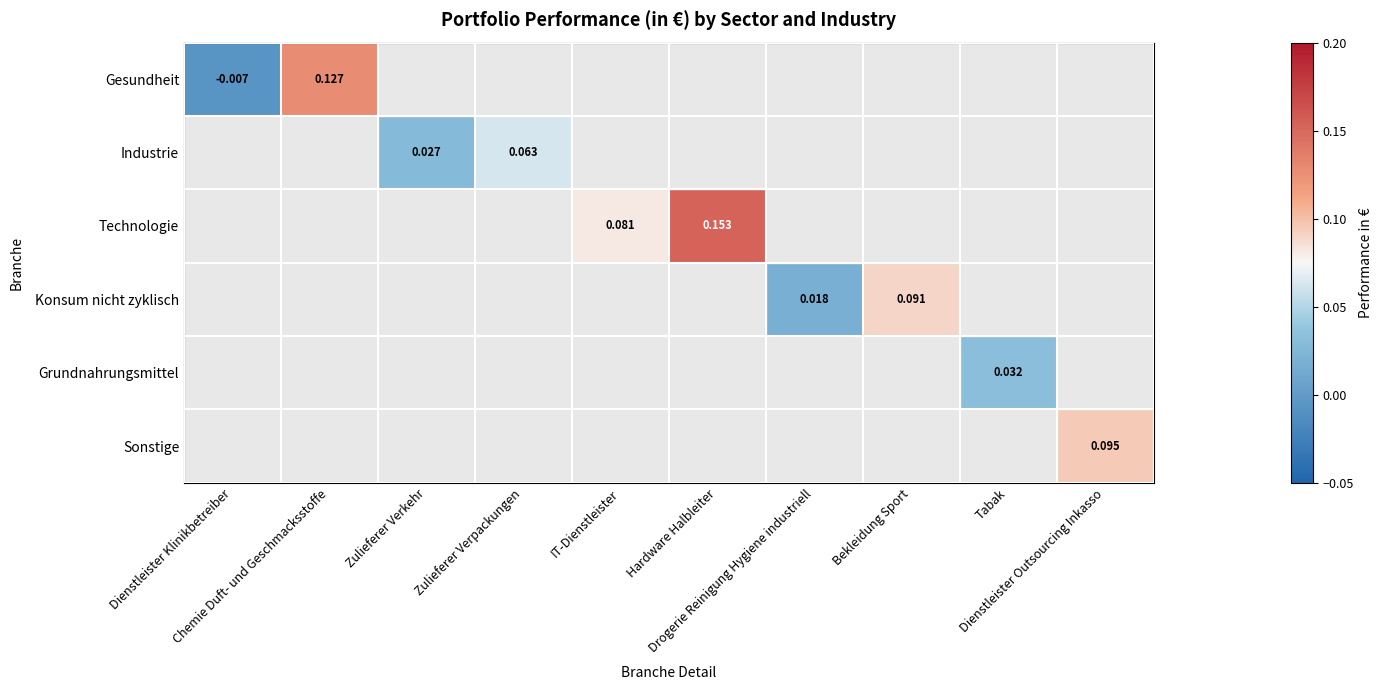

Rank the series by their maximum value, from highest to lowest.

Technologie, Gesundheit, Sonstige, Konsum nicht zyklisch, Industrie, Grundnahrungsmittel